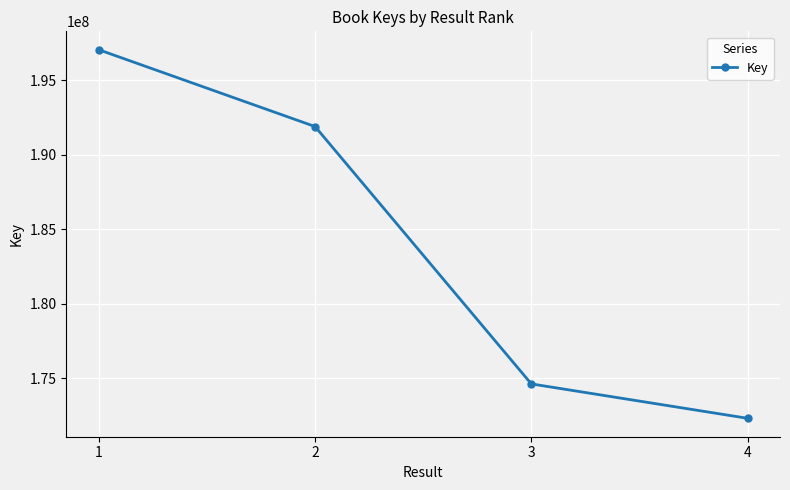

Reading left to right, what are all the values shown in this chart?

197047781	191895304	174629440	172322426